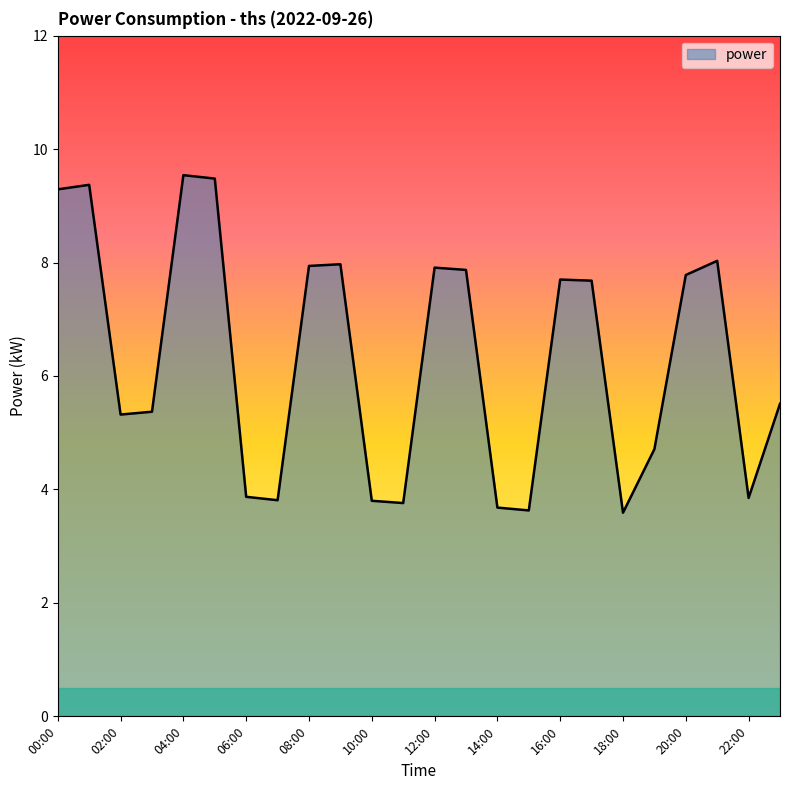

What is the minimum value shown in the chart?

3.6